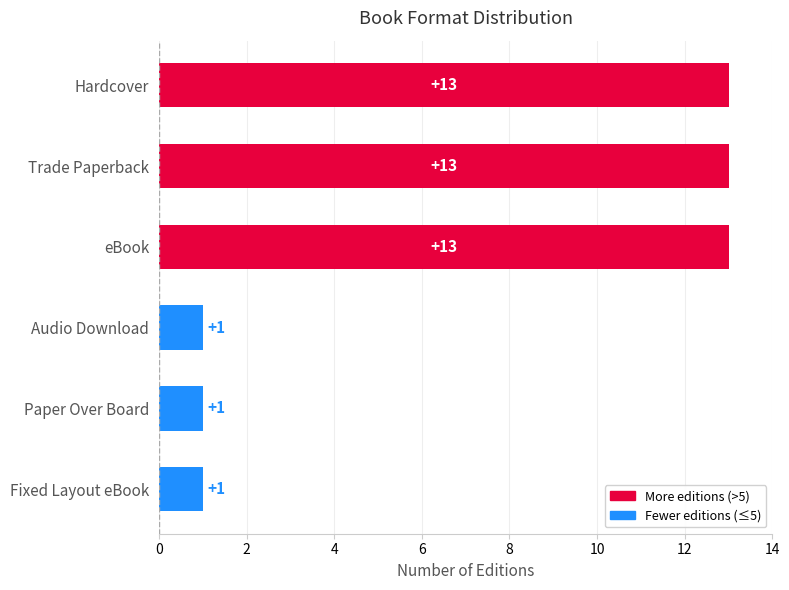

What is the difference between the maximum and minimum values?

12